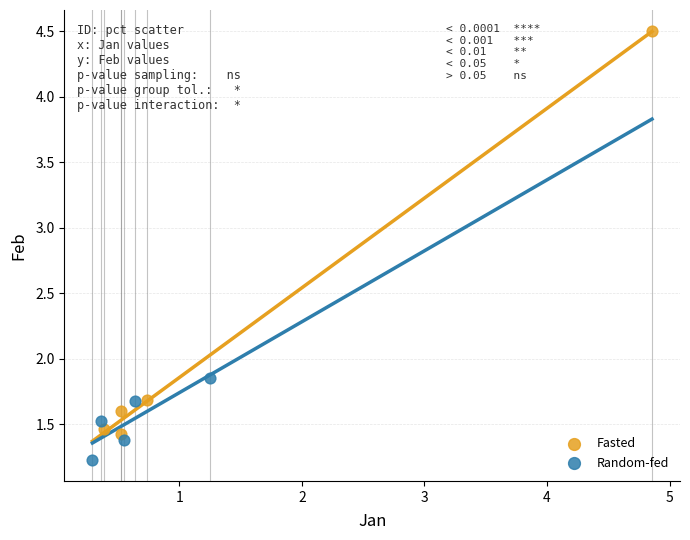

Which series contains the lowest Y value?

Random-fed